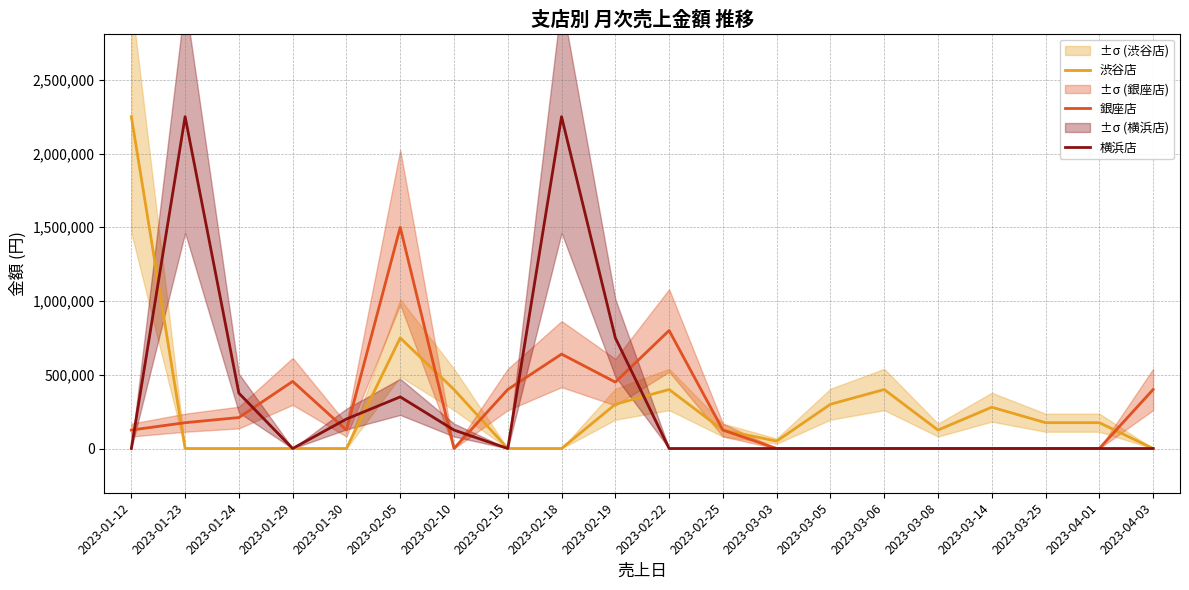

Between which two adjacent categories do 渋谷店 and 横浜店 first intersect?

2023-01-12 and 2023-01-23